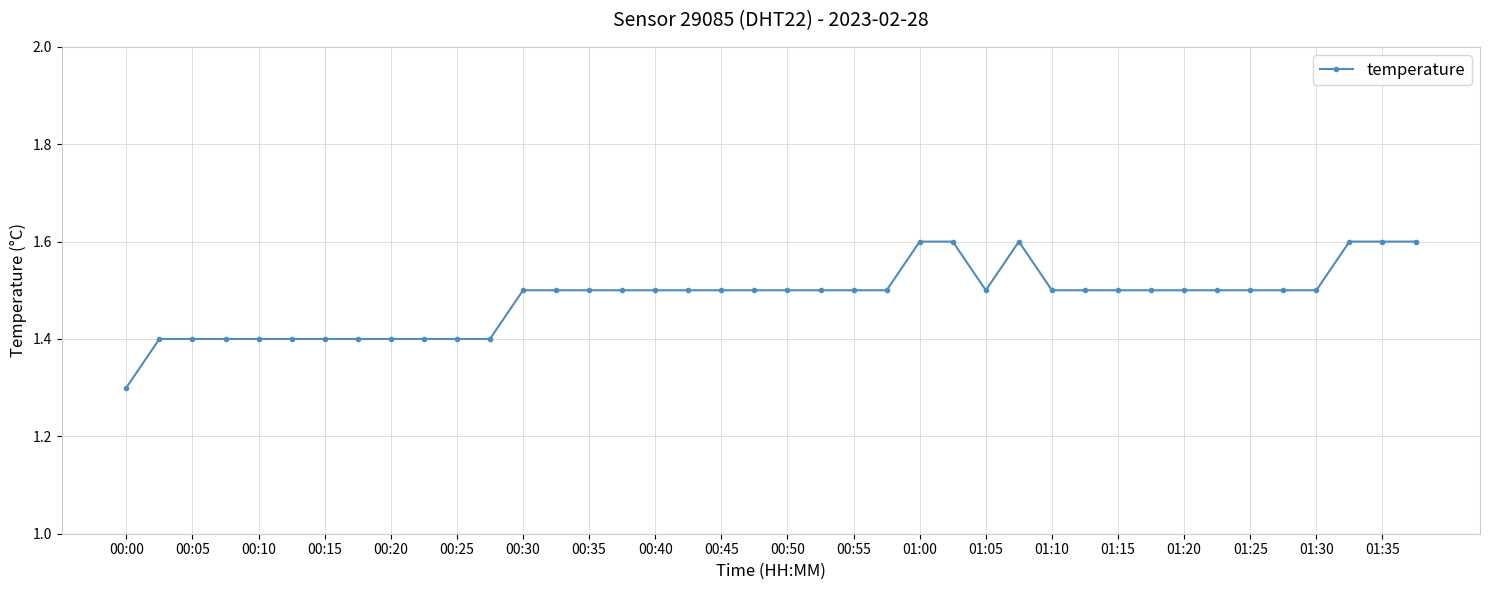

What is the average value?

1.5